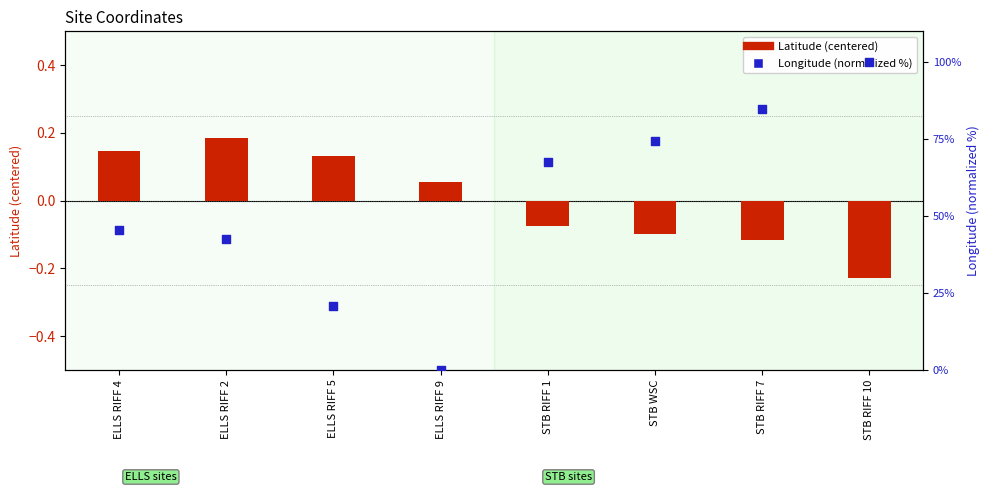

Which series contains the highest Y value?

Longitude (normalized %)